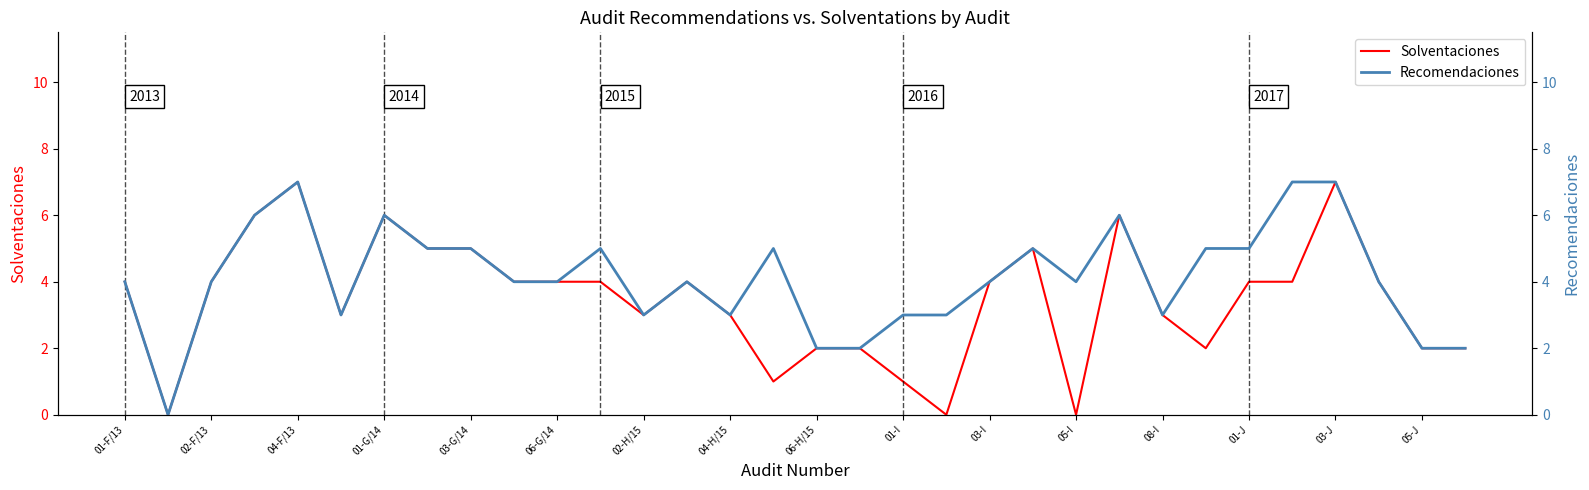

True or false: Solventaciones has a value of 4 at 01-J.

True